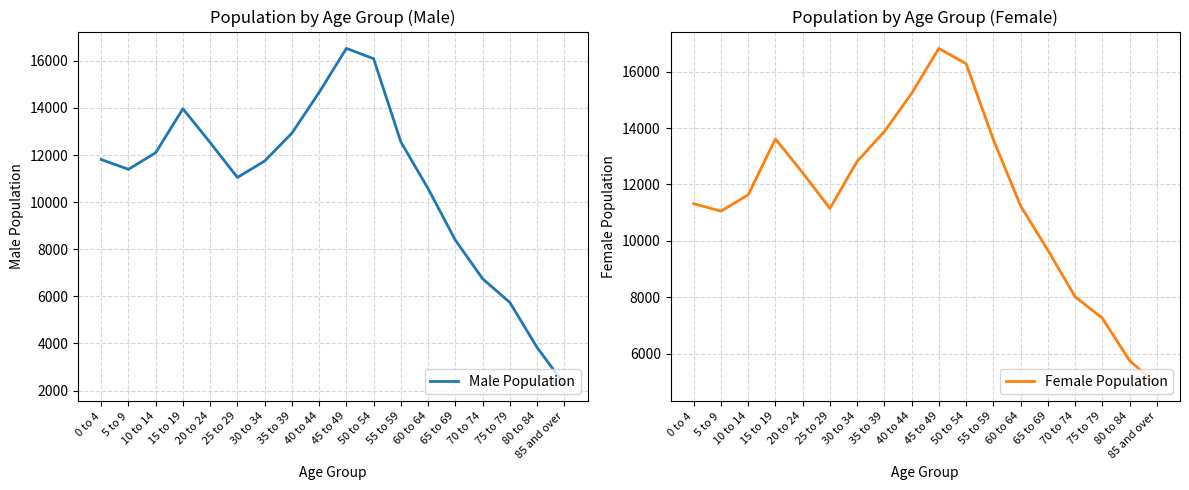

At which category does Female Population reach its first local valley?

5 to 9